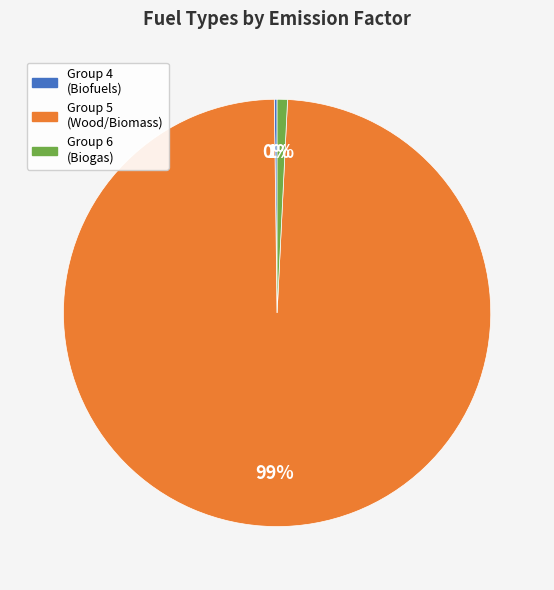

Is there any slice that represents more than half of the pie?

Yes